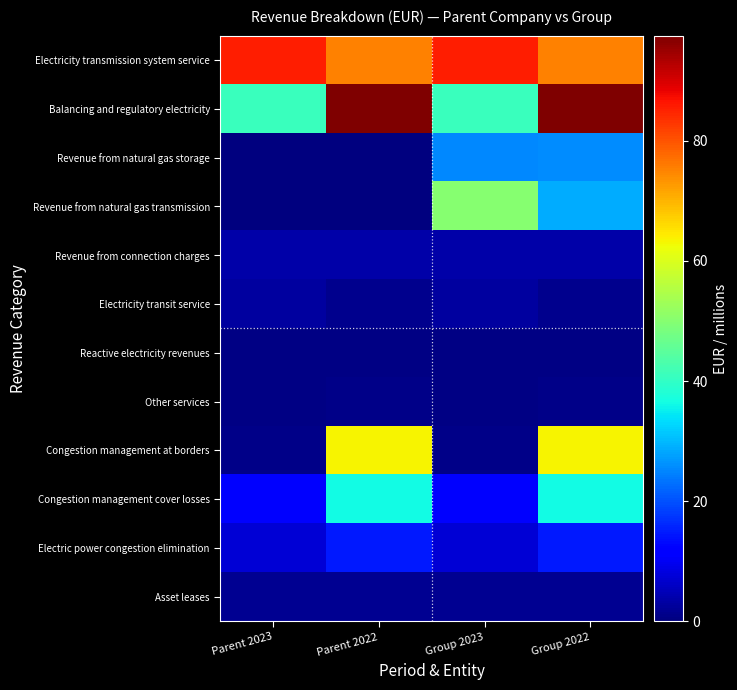

Between Parent 2022 and Group 2022, which series saw the biggest shift?

Revenue from natural gas transmission